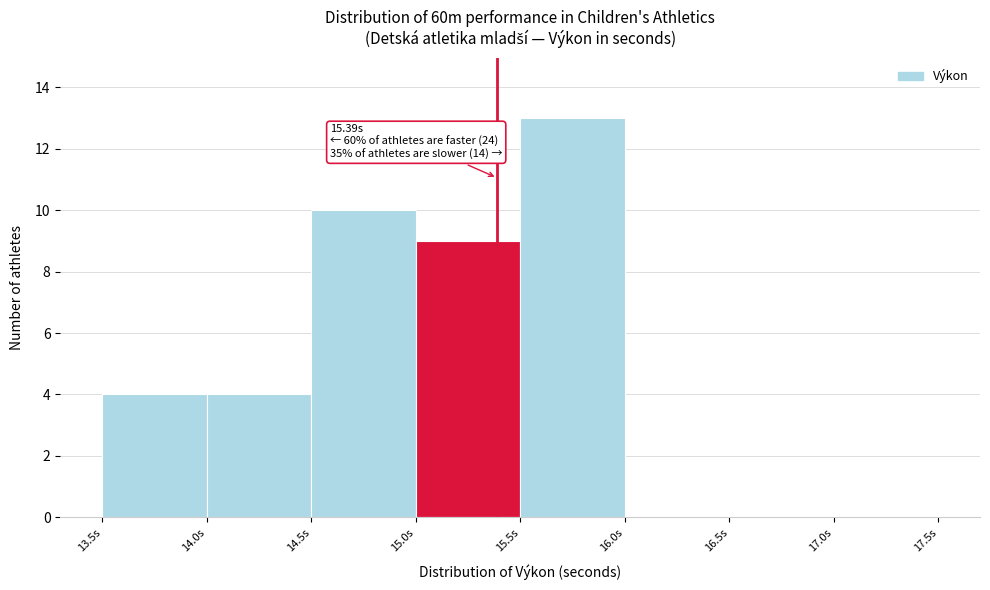

Which range on the x-axis has the tallest bar?

15.5 to 16.0